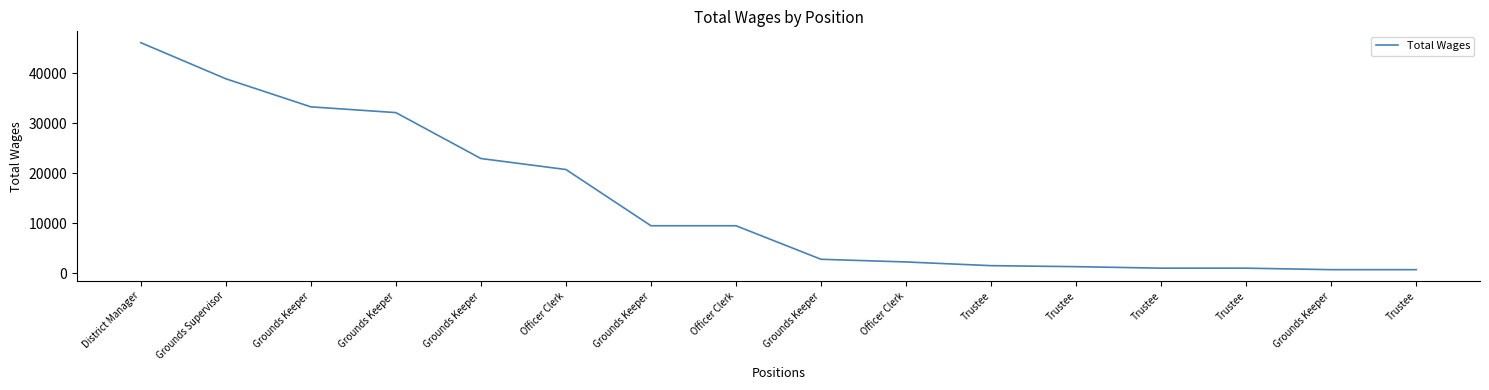

How many lines are shown in the chart?

1